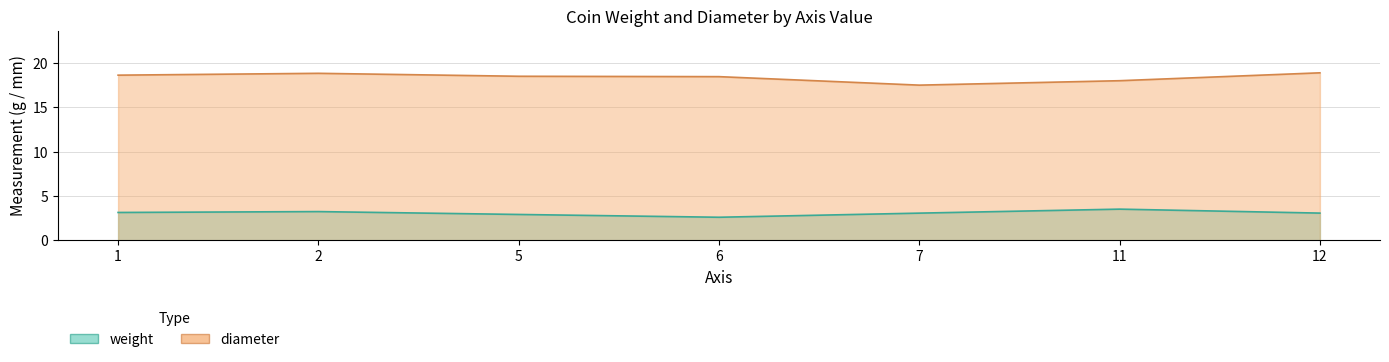

Between 2 and 11, which series saw the biggest shift?

weight